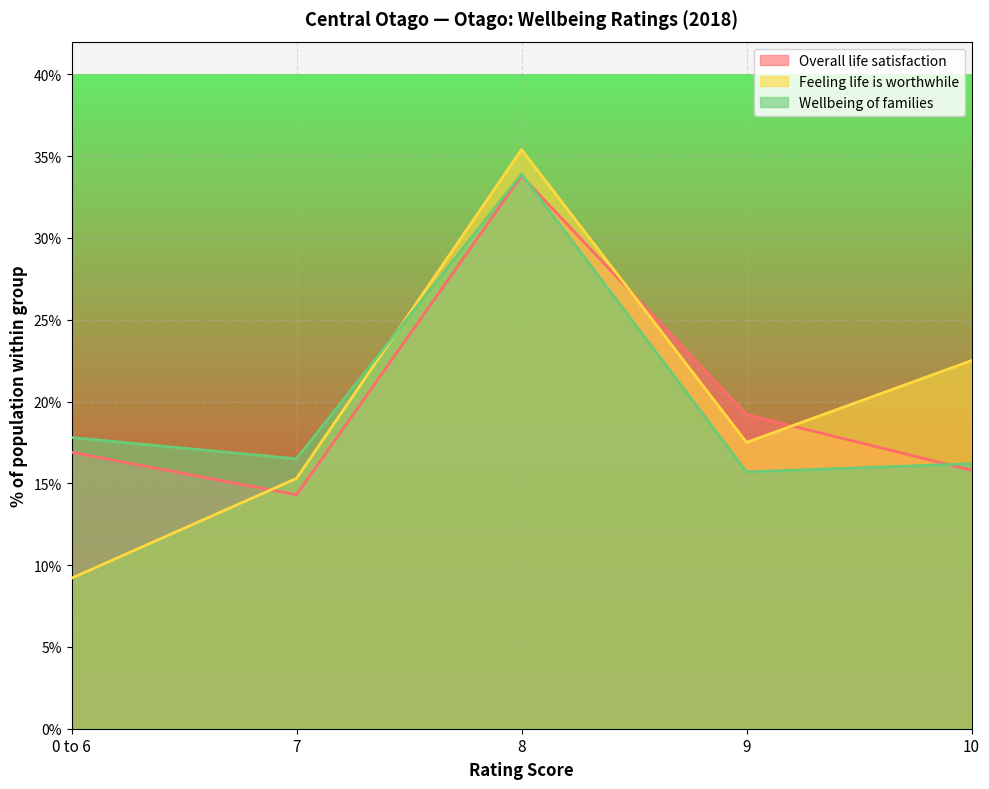

Reading right to left, list all the values displayed in this chart.

Overall life satisfaction: 0.2	0.2	0.3	0.1	0.2
Feeling life is worthwhile: 0.2	0.2	0.4	0.2	0.1
Wellbeing of families: 0.2	0.2	0.3	0.2	0.2